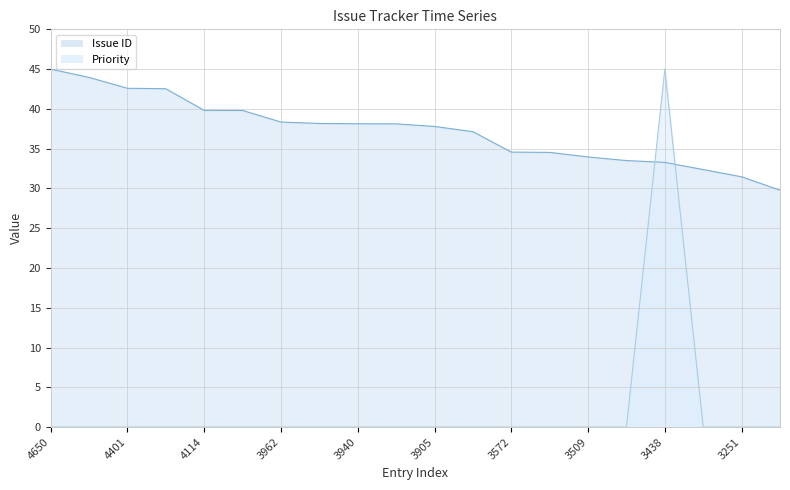

Which series ends up on top after the final intersection of Priority and Issue ID?

Issue ID